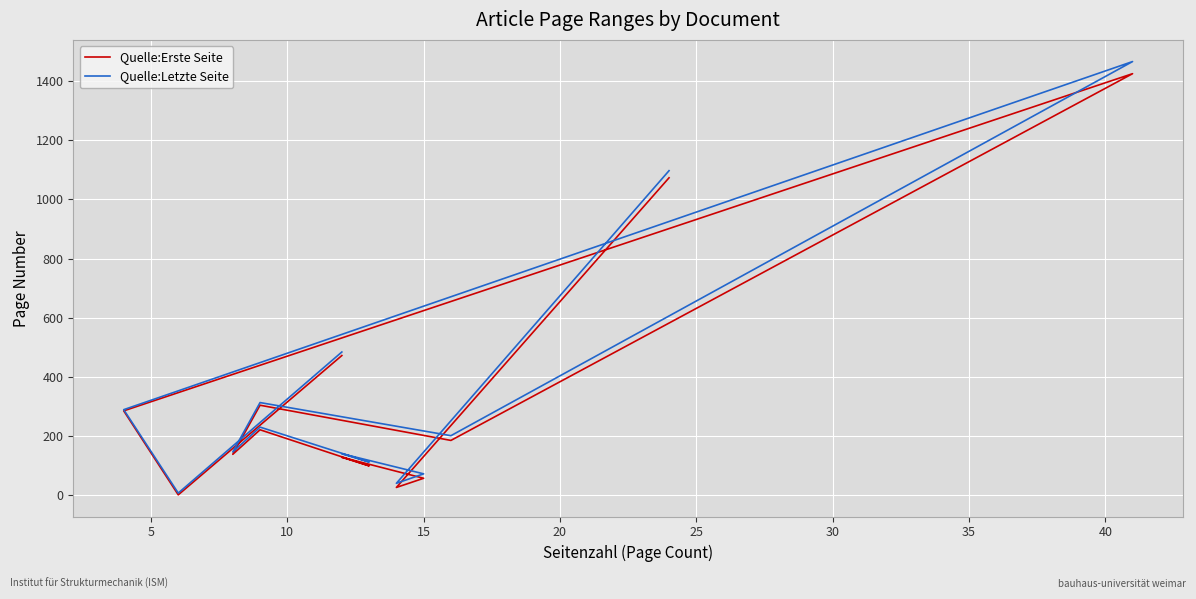

How many data points in Quelle:Letzte Seite are less than 201?

6